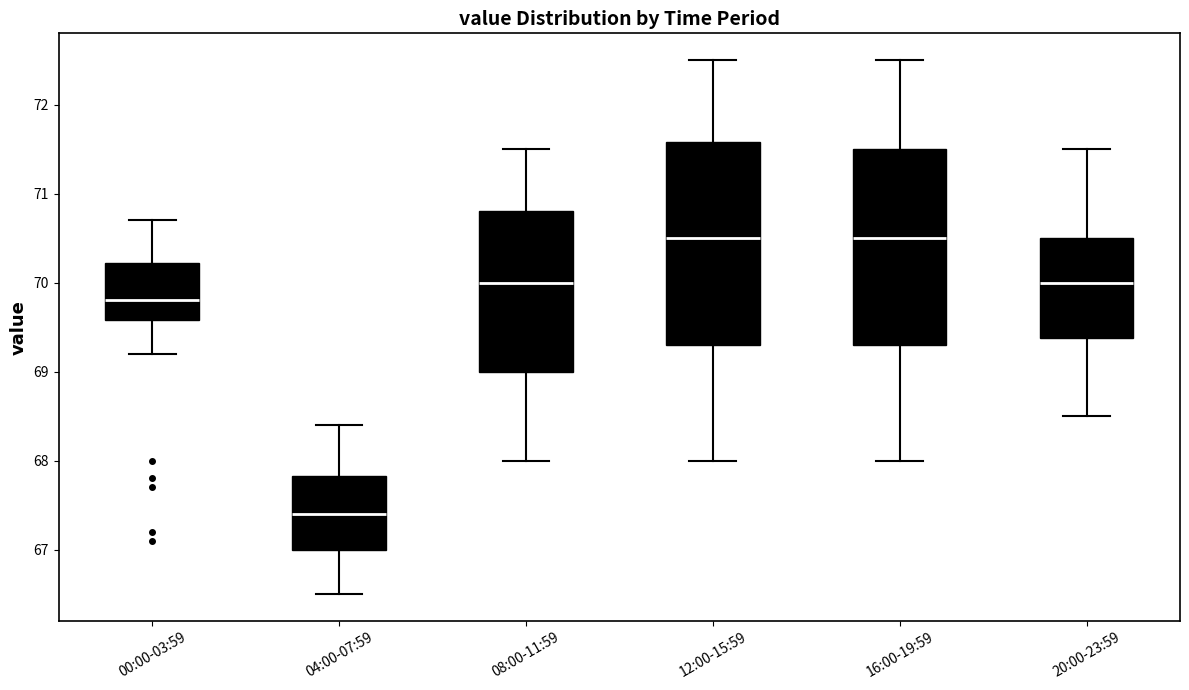

Reading left to right, transcribe this box plot: for each box, give where its median line is, the range the box spans, and where its two whiskers end, as read against the y-axis. The values are not printed on the chart, so give them approximately, as read against the axis.

00:00-03:59: median 69.8, box 69.6 to 70.2, whiskers 69.2 to 70.7
04:00-07:59: median 67.4, box 67.0 to 67.8, whiskers 66.5 to 68.4
08:00-11:59: median 70.0, box 69.0 to 70.8, whiskers 68.0 to 71.5
12:00-15:59: median 70.5, box 69.3 to 71.6, whiskers 68.0 to 72.5
16:00-19:59: median 70.5, box 69.3 to 71.5, whiskers 68.0 to 72.5
20:00-23:59: median 70.0, box 69.4 to 70.5, whiskers 68.5 to 71.5